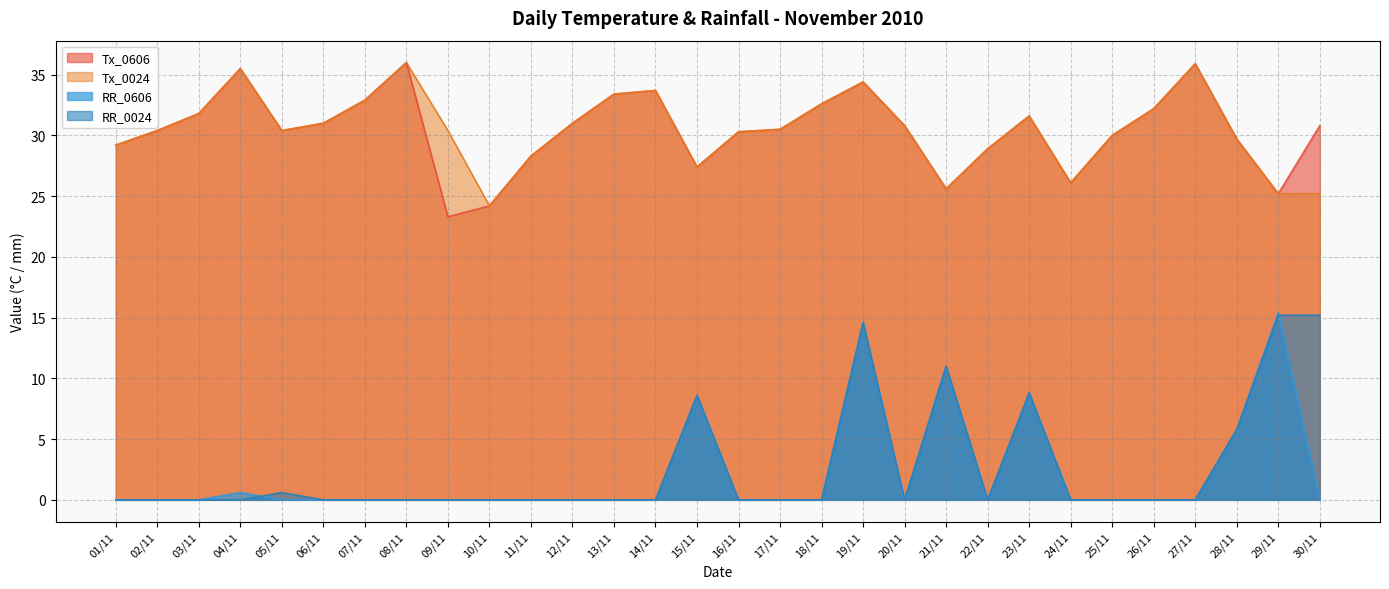

Reading right to left, what are all the values shown in this chart?

Tx_0606: 30/11=30.8	29/11=25.2	28/11=29.7	27/11=35.9	26/11=32.2	25/11=30.0	24/11=26.1	23/11=31.6	22/11=28.9	21/11=25.6	20/11=30.8	19/11=34.4	18/11=32.6	17/11=30.5	16/11=30.3	15/11=27.4	14/11=33.7	13/11=33.4	12/11=31.0	11/11=28.3	10/11=24.2	09/11=23.3	08/11=36.0	07/11=32.9	06/11=31.0	05/11=30.4	04/11=35.5	03/11=31.8	02/11=30.4	01/11=29.2
Tx_0024: 30/11=25.2	29/11=25.2	28/11=29.7	27/11=35.9	26/11=32.2	25/11=30.0	24/11=26.1	23/11=31.6	22/11=28.9	21/11=25.6	20/11=30.8	19/11=34.4	18/11=32.6	17/11=30.5	16/11=30.3	15/11=27.4	14/11=33.7	13/11=33.4	12/11=31.0	11/11=28.3	10/11=24.2	09/11=30.4	08/11=36.0	07/11=32.9	06/11=31.0	05/11=30.4	04/11=35.5	03/11=31.8	02/11=30.4	01/11=29.2
RR_0606: 30/11=0.0	29/11=15.4	28/11=5.8	27/11=0.0	26/11=0.0	25/11=0.0	24/11=0.0	23/11=8.8	22/11=0.0	21/11=11.0	20/11=0.0	19/11=14.6	18/11=0.0	17/11=0.0	16/11=0.0	15/11=8.6	14/11=0.0	13/11=0.0	12/11=0.0	11/11=0.0	10/11=0.0	09/11=0.0	08/11=0.0	07/11=0.0	06/11=0.0	05/11=0.0	04/11=0.6	03/11=0.0	02/11=0.0	01/11=0.0
RR_0024: 30/11=15.2	29/11=15.2	28/11=5.8	27/11=0.0	26/11=0.0	25/11=0.0	24/11=0.0	23/11=8.8	22/11=0.0	21/11=11.0	20/11=0.0	19/11=14.6	18/11=0.0	17/11=0.0	16/11=0.0	15/11=8.6	14/11=0.0	13/11=0.0	12/11=0.0	11/11=0.0	10/11=0.0	09/11=0.0	08/11=0.0	07/11=0.0	06/11=0.0	05/11=0.6	04/11=0.0	03/11=0.0	02/11=0.0	01/11=0.0